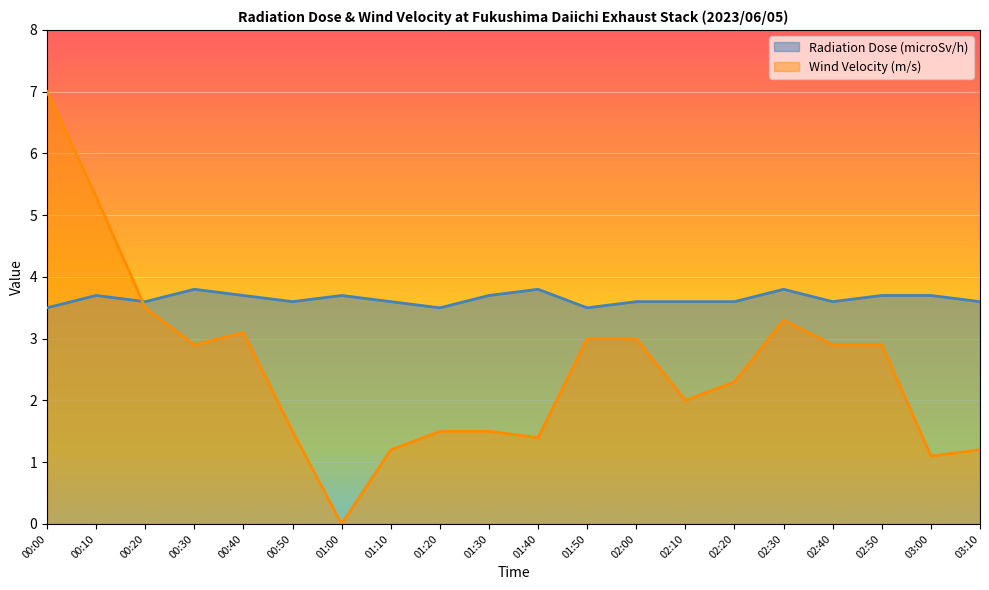

Count the number of categories in the chart.

20